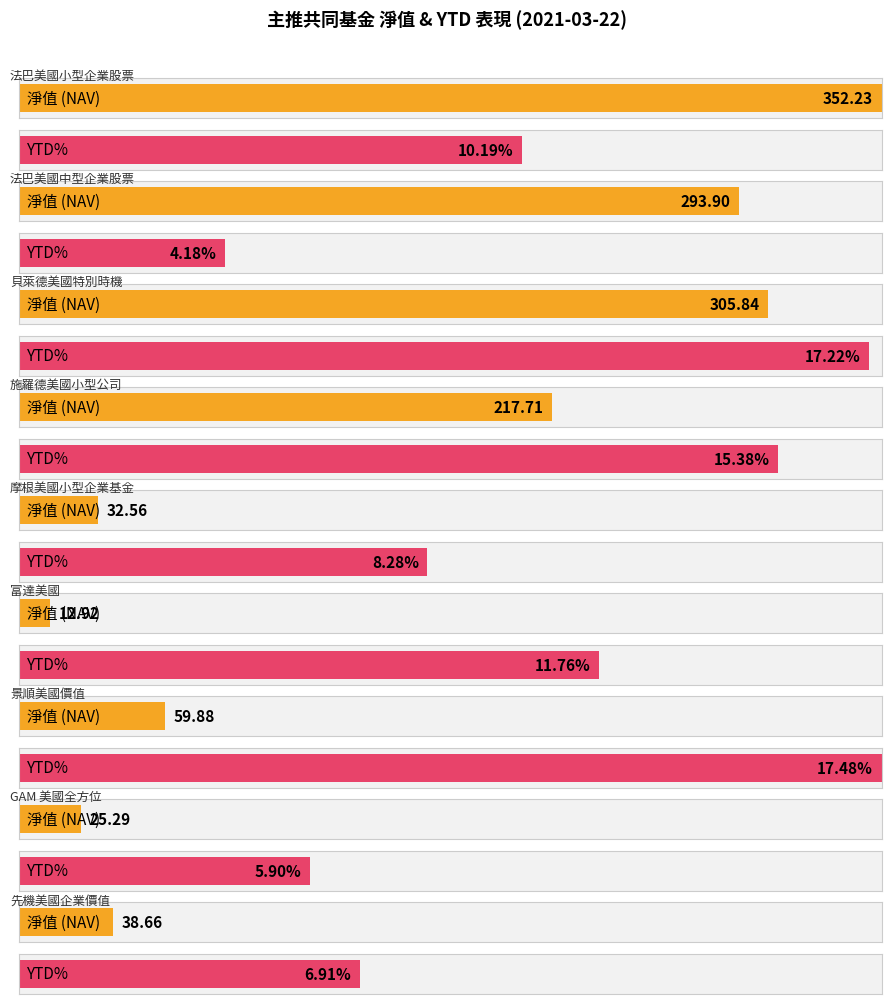

What is the average value?

148.8